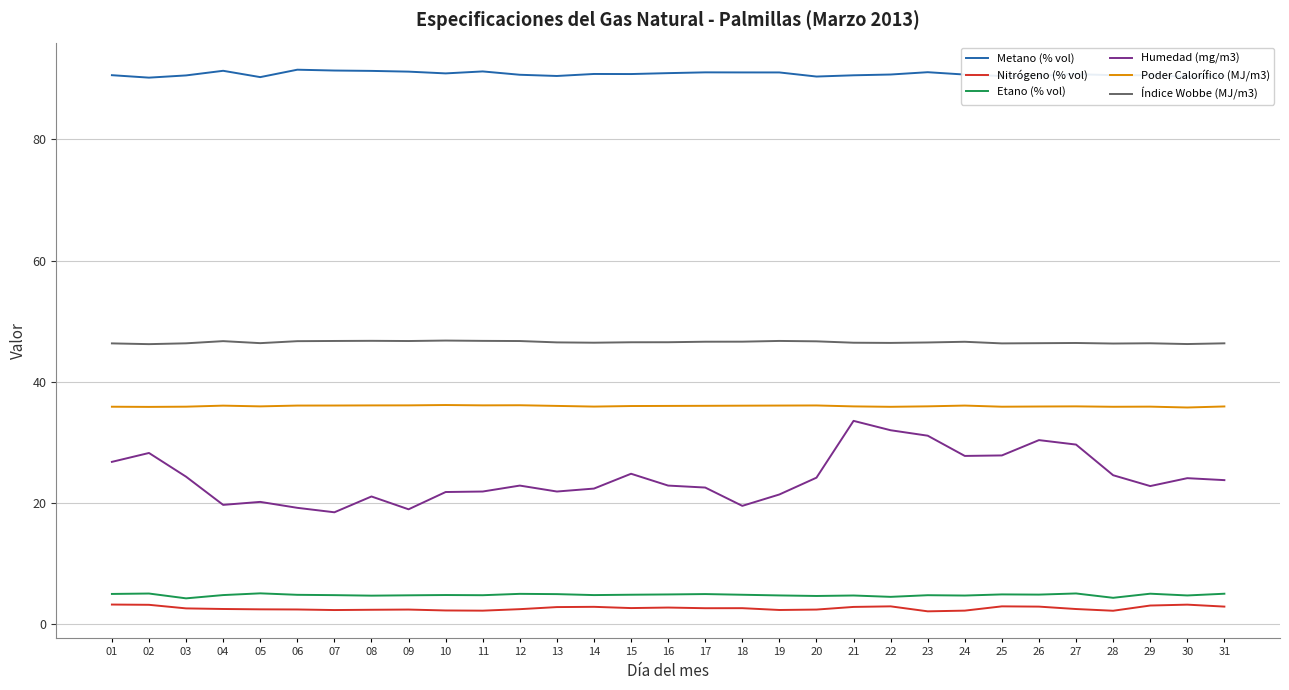

What are all the series names shown in the legend?

Metano (% vol), Nitrógeno (% vol), Etano (% vol), Humedad (mg/m3), Poder Calorífico (MJ/m3), Índice Wobbe (MJ/m3)